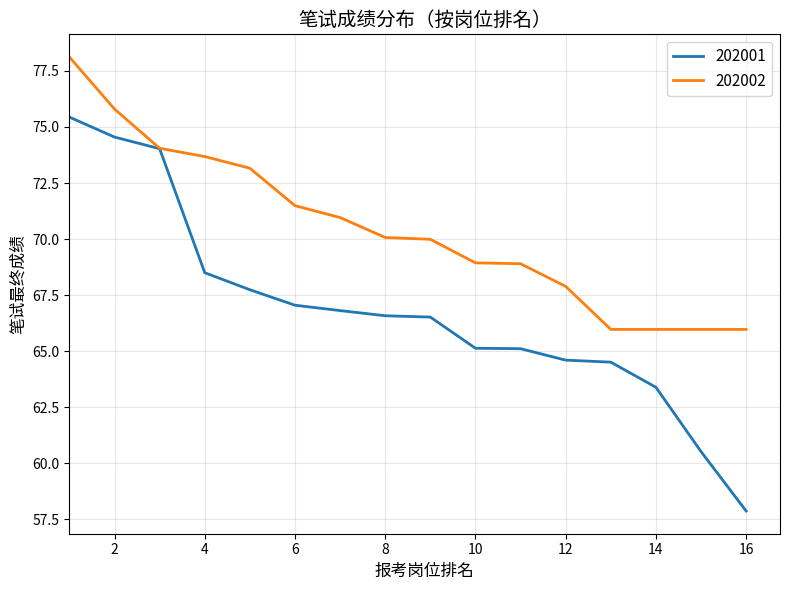

Which series has the largest total across all categories?

202002